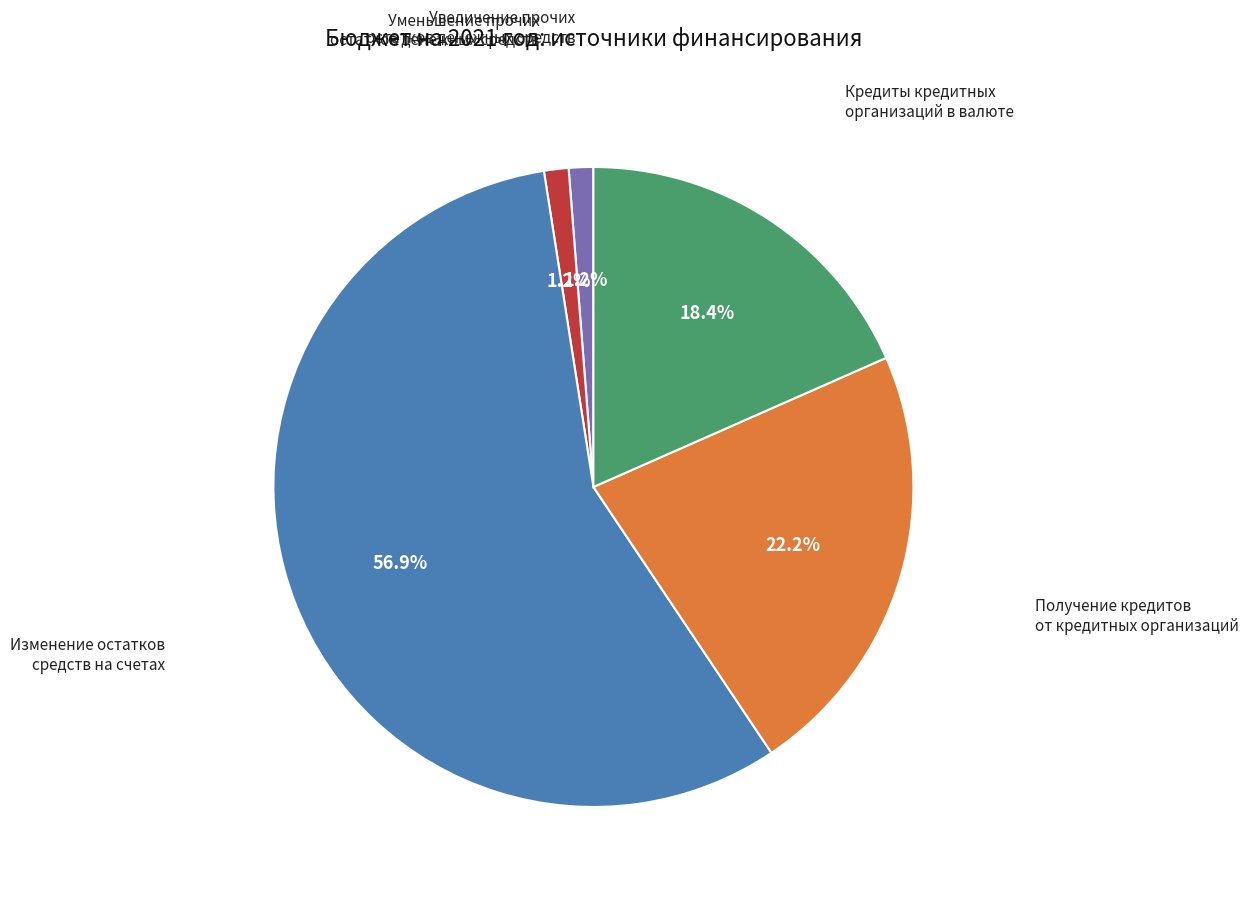

Is there a majority slice in this chart?

Yes